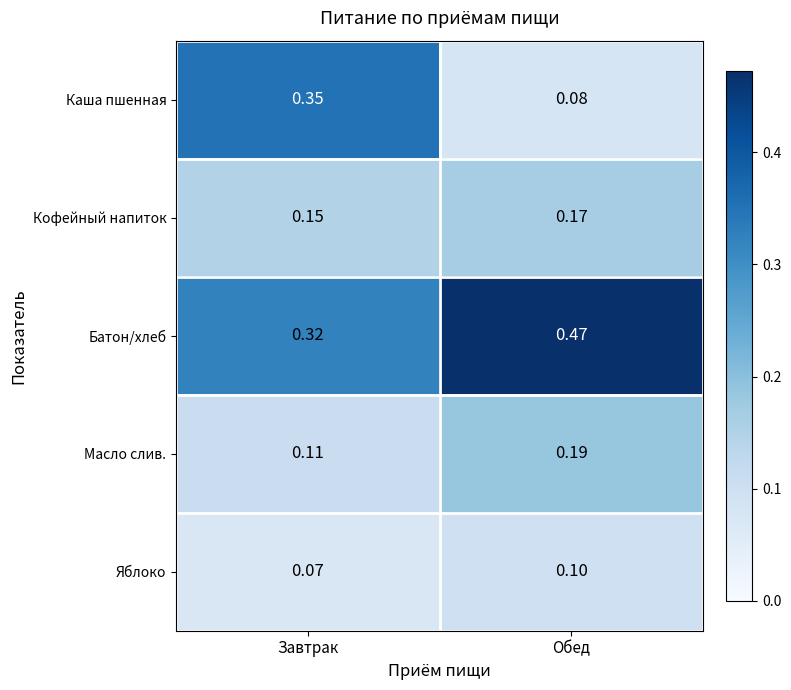

Rank the series at Завтрак from lowest to highest value.

Яблоко, Масло слив., Кофейный напиток, Батон/хлеб, Каша пшенная